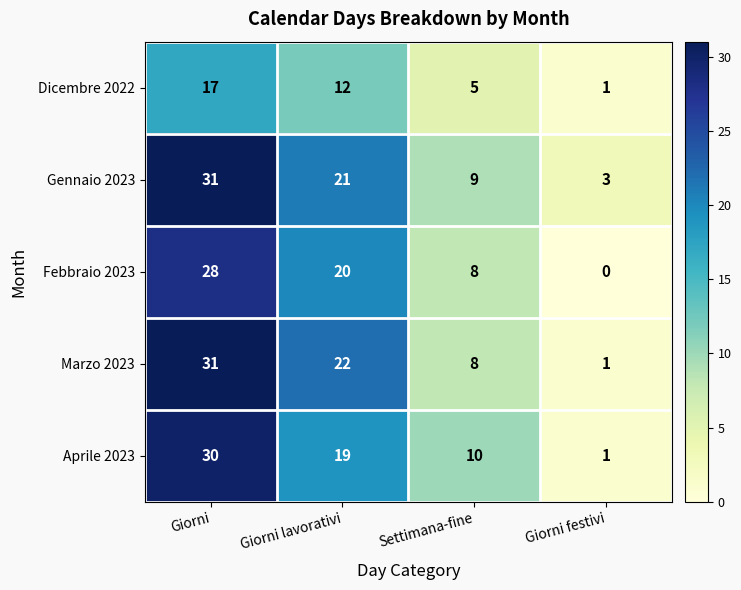

At which category is the sum across all series the highest?

Giorni